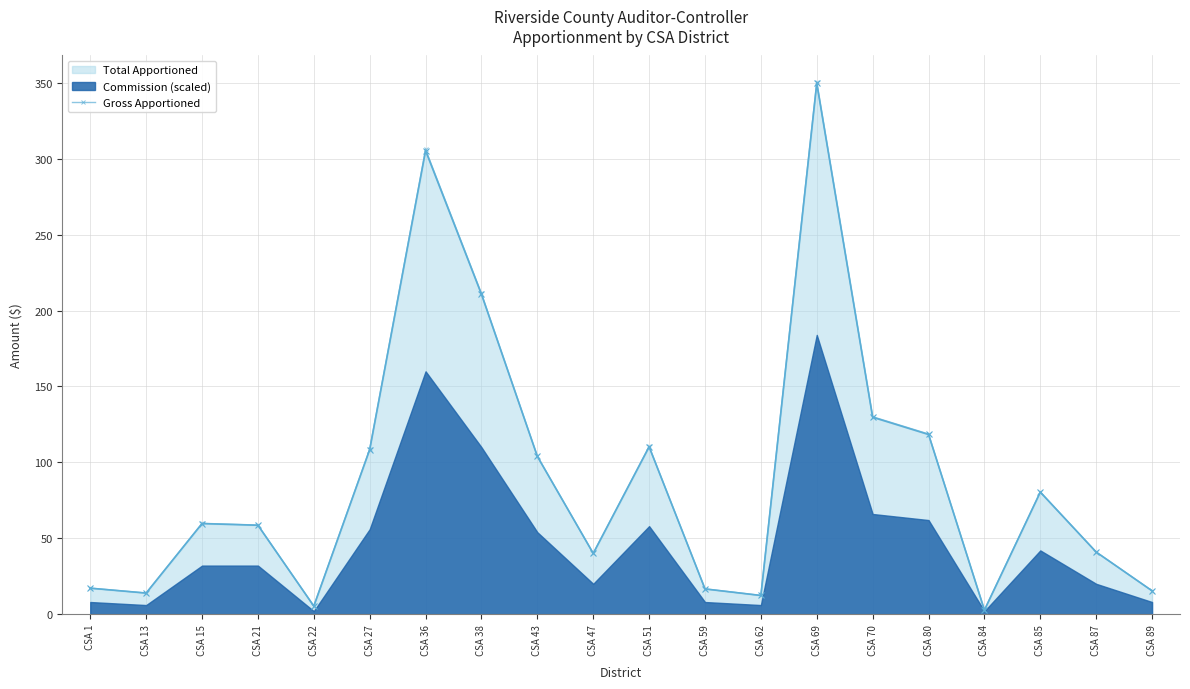

List the labels in order of value, largest first.

CSA 69, CSA 36, CSA 38, CSA 70, CSA 80, CSA 51, CSA 27, CSA 43, CSA 85, CSA 15, CSA 21, CSA 87, CSA 47, CSA 1, CSA 59, CSA 89, CSA 13, CSA 62, CSA 22, CSA 84